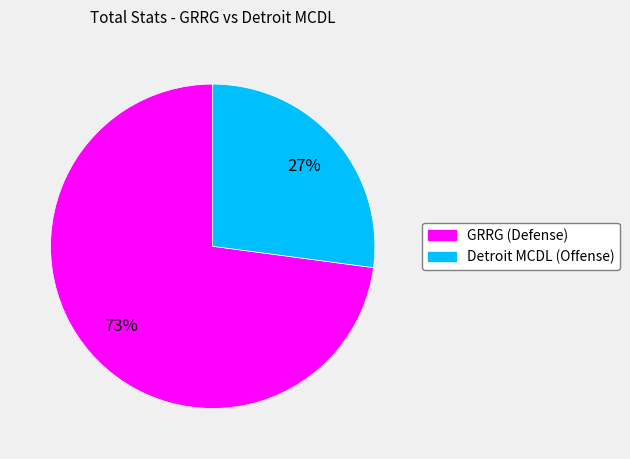

Between GRRG (Defense) and Detroit MCDL (Offense), which is larger?

GRRG (Defense)